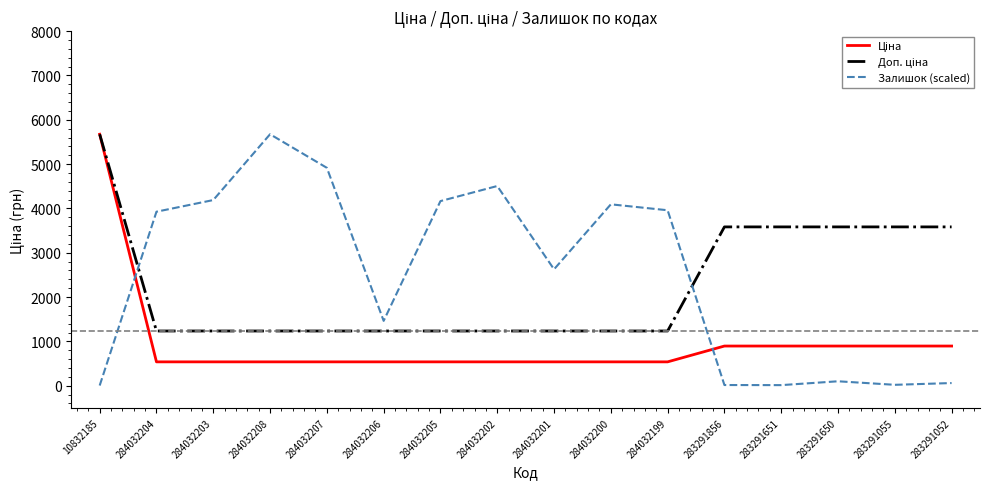

At which category is the sum across all series the highest?

10832185